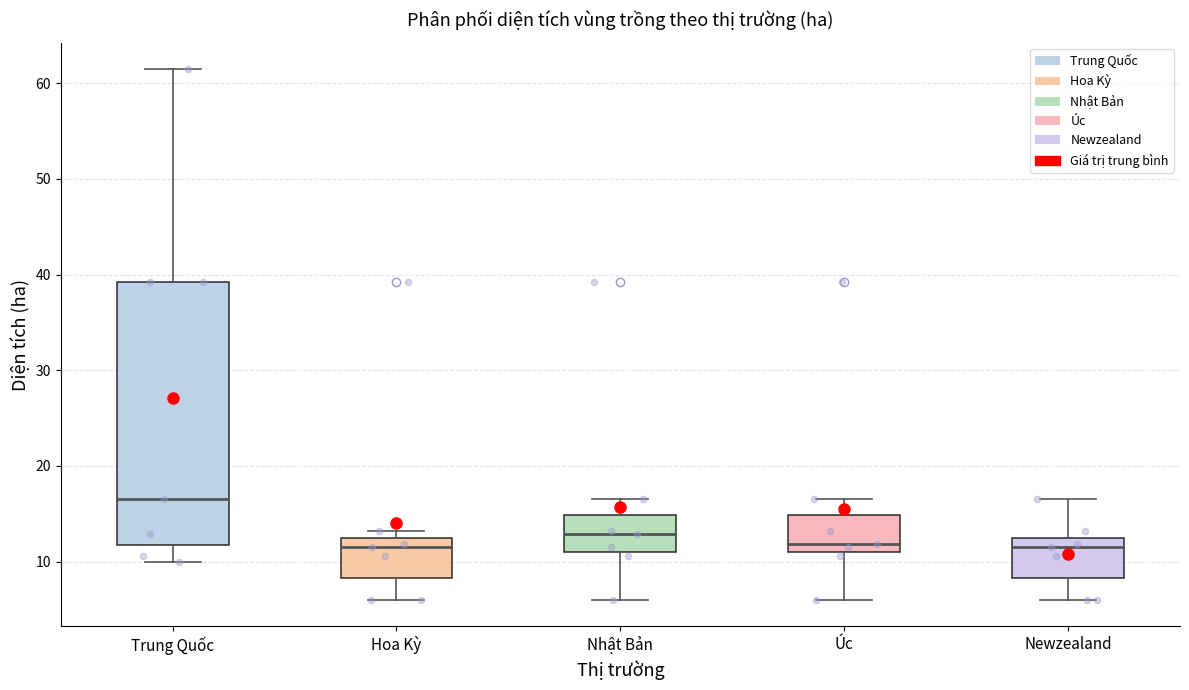

Comparing the boxes themselves (not the whiskers), which one is the tallest?

Trung Quốc